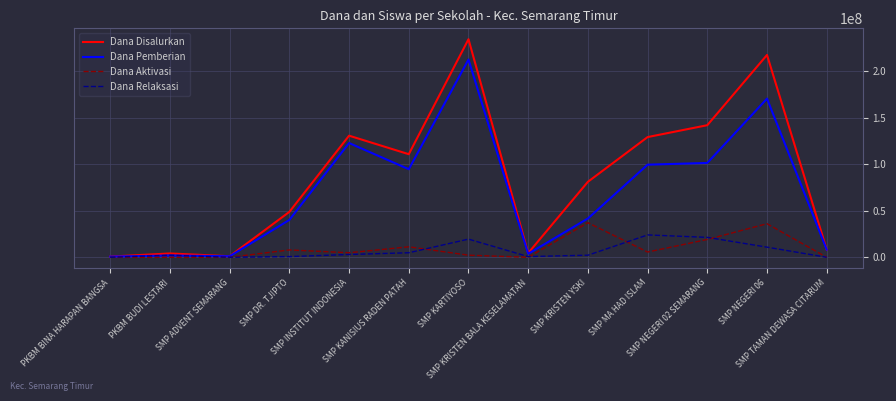

What is the highest value of the Dana Aktivasi series?

37125000